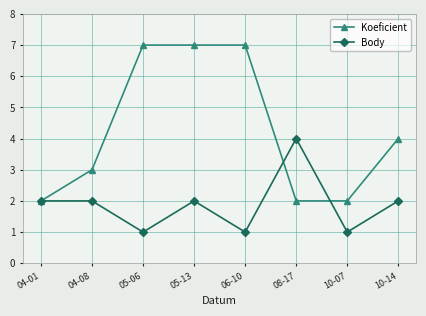

How many categories are shown in the chart?

8